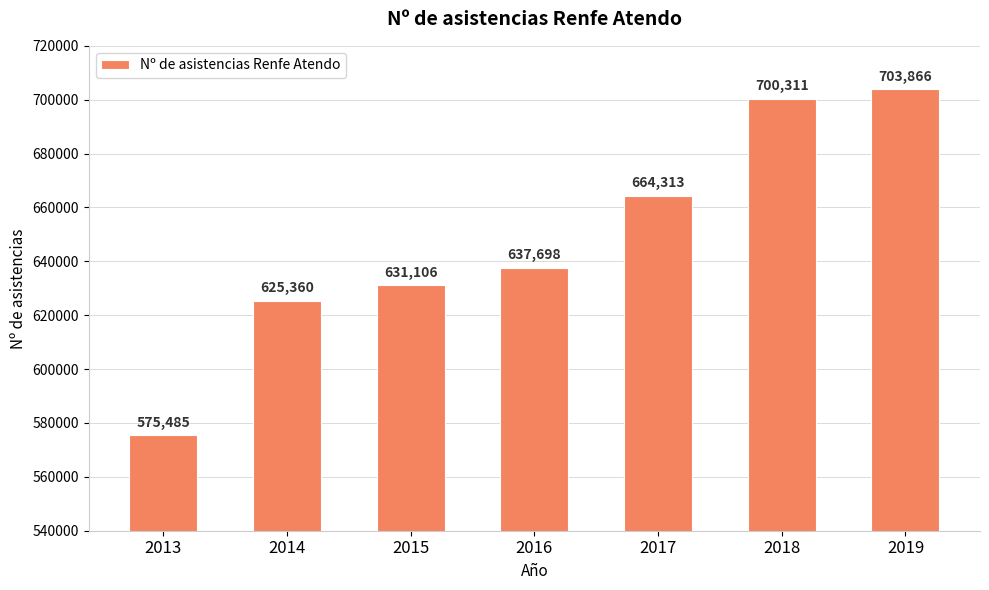

What is the difference between the maximum and minimum values?

128381